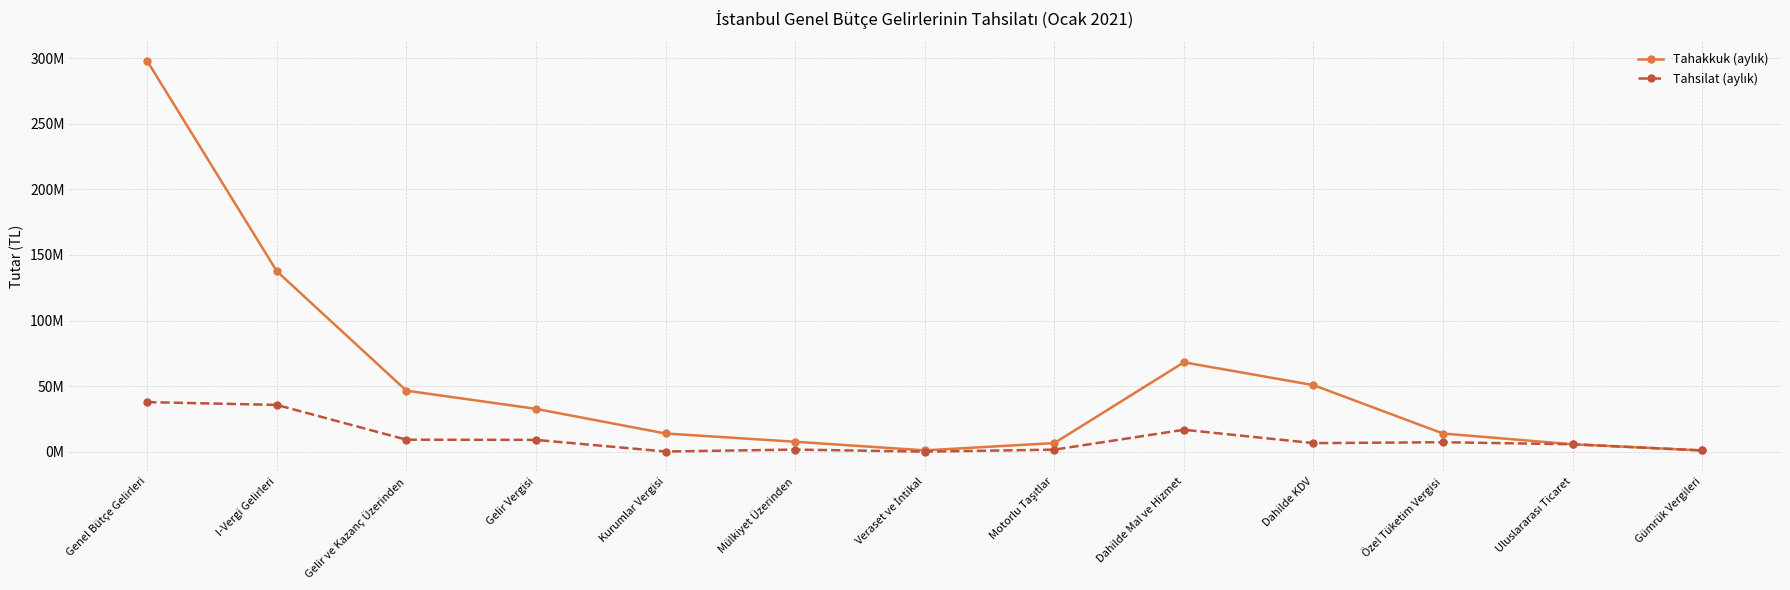

What is the label of the 9th point from the left?

Dahilde Mal ve Hizmet